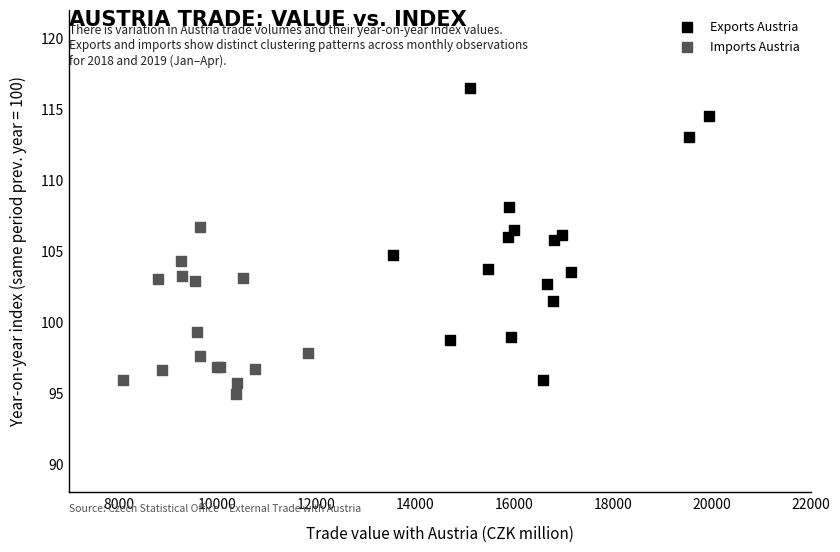

Which series has the largest Y range (max minus min)?

Exports Austria